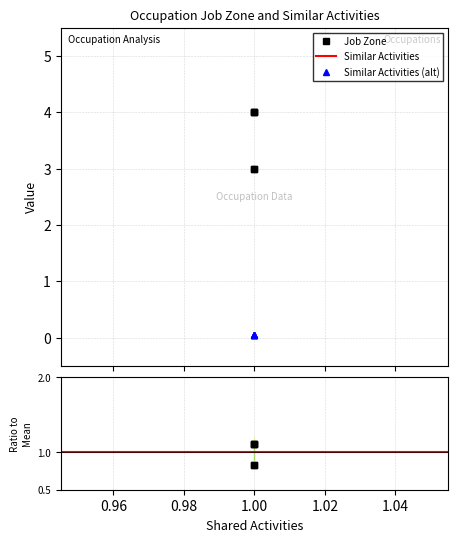

What is the difference between the maximum and minimum values?

1